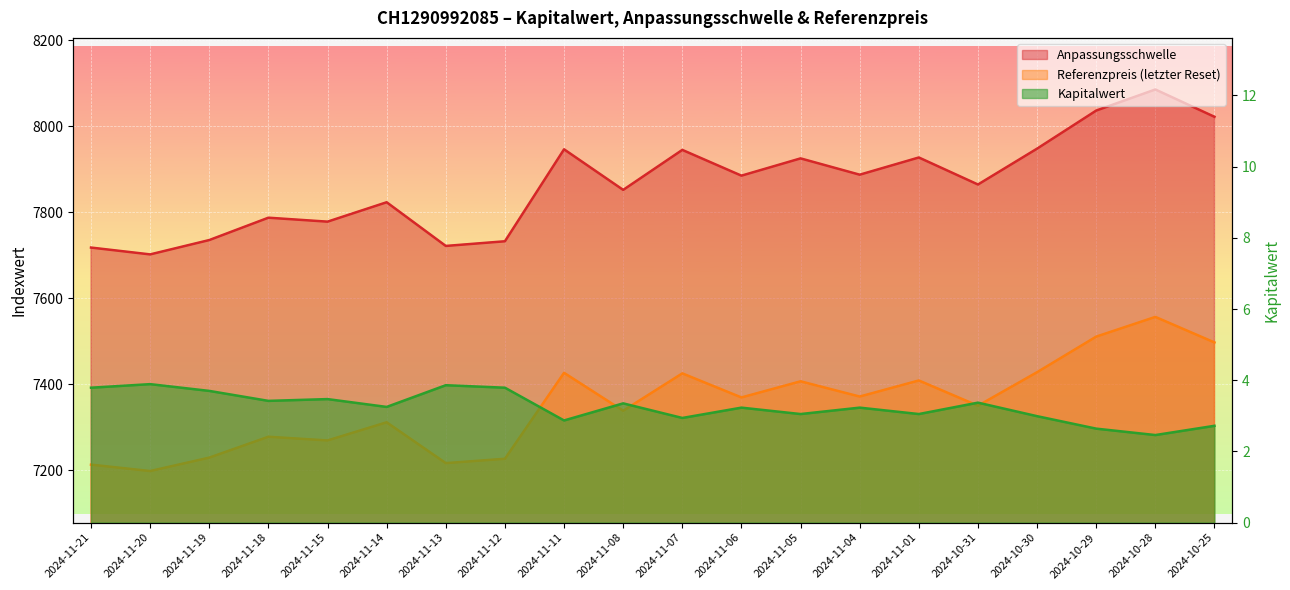

True or false: Kapitalwert and Anpassungsschwelle cross at least once.

False